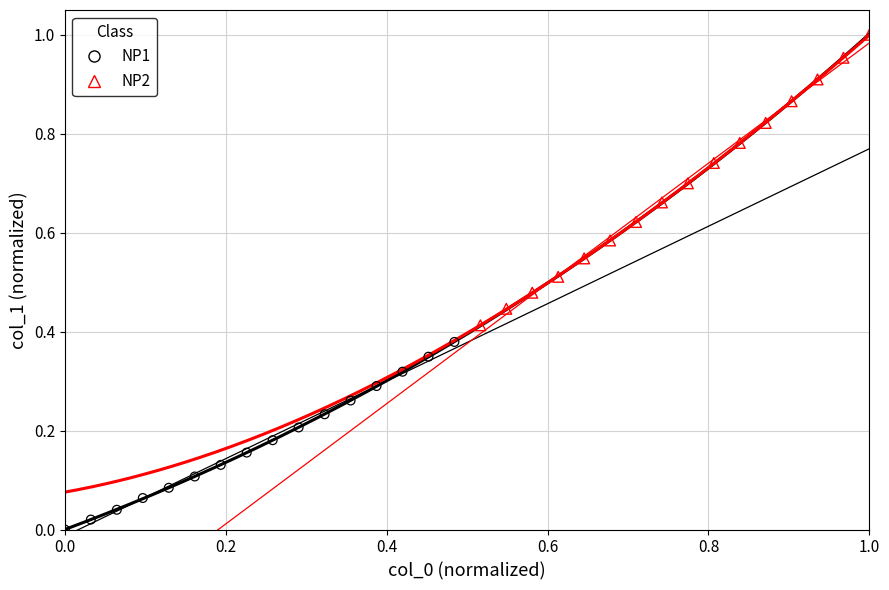

Which series reaches the maximum Y coordinate?

NP2